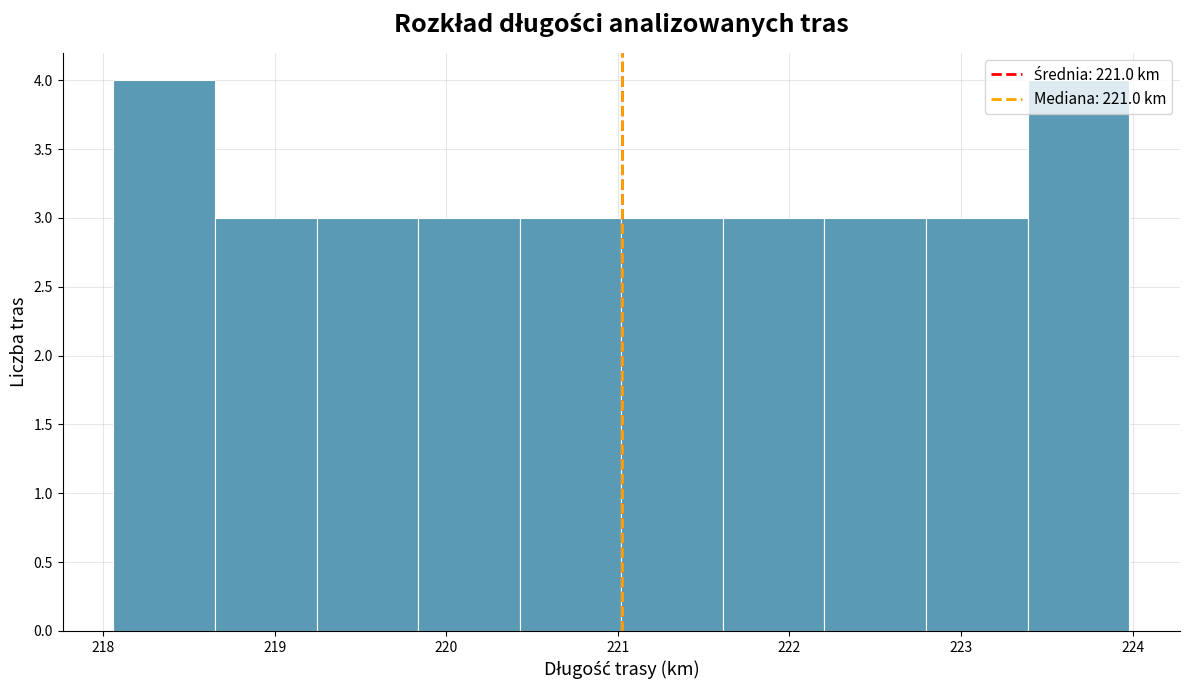

Reading left to right, transcribe this chart: for each bar, give the range it covers on the x-axis and its height. Neither the bar edges nor the heights are printed on the chart, so give them approximately, as read against the axes.

218.1 to 218.7: 4
218.7 to 219.2: 3
219.2 to 219.8: 3
219.8 to 220.4: 3
220.4 to 221.0: 3
221.0 to 221.6: 3
221.6 to 222.2: 3
222.2 to 222.8: 3
222.8 to 223.4: 3
223.4 to 224.0: 4